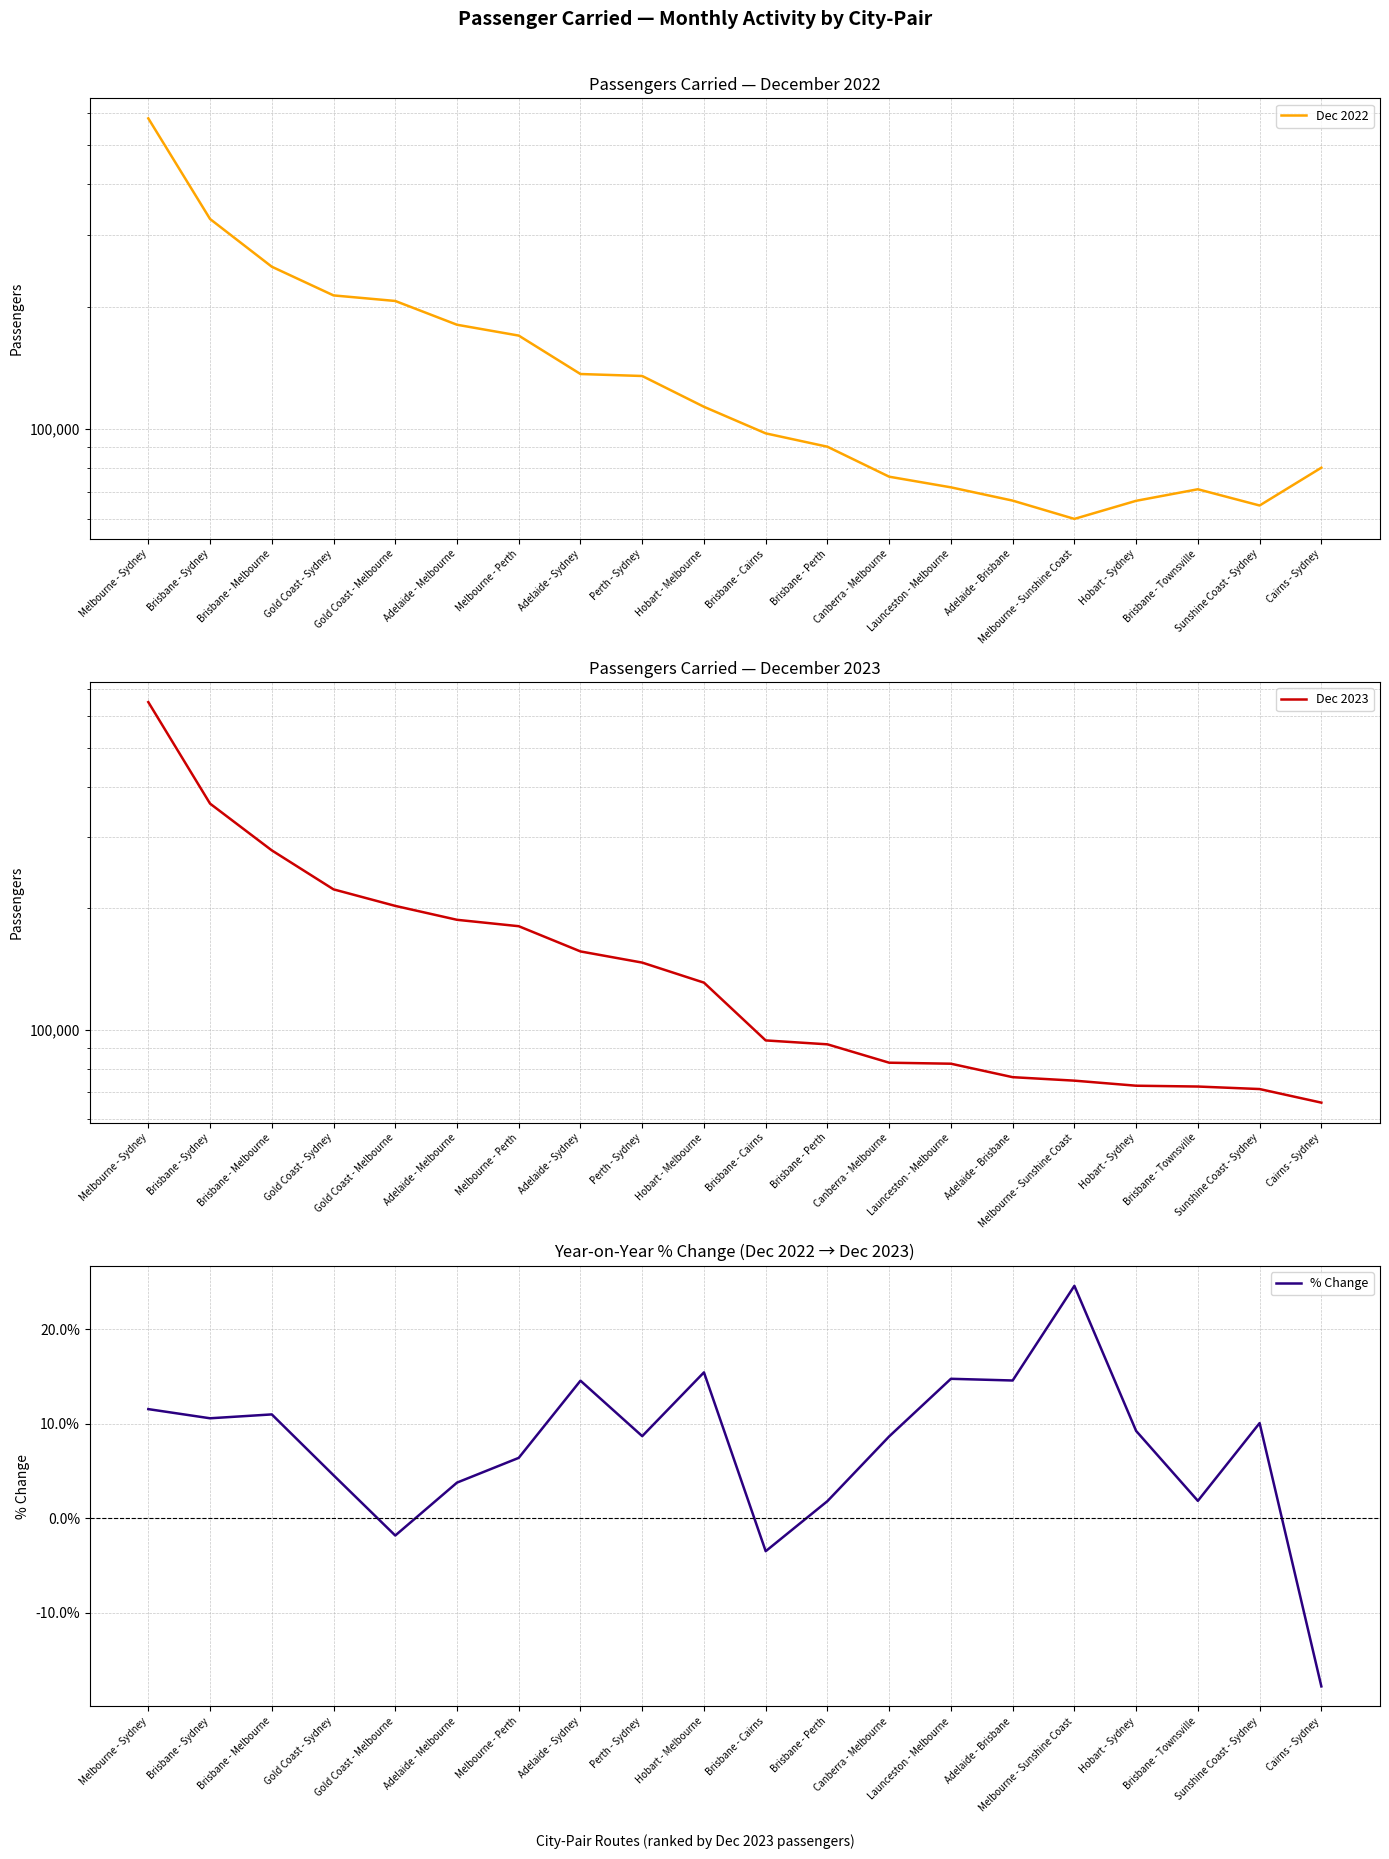

True or false: Dec 2023 has a value of 73976.6 at Hobart - Melbourne.

False